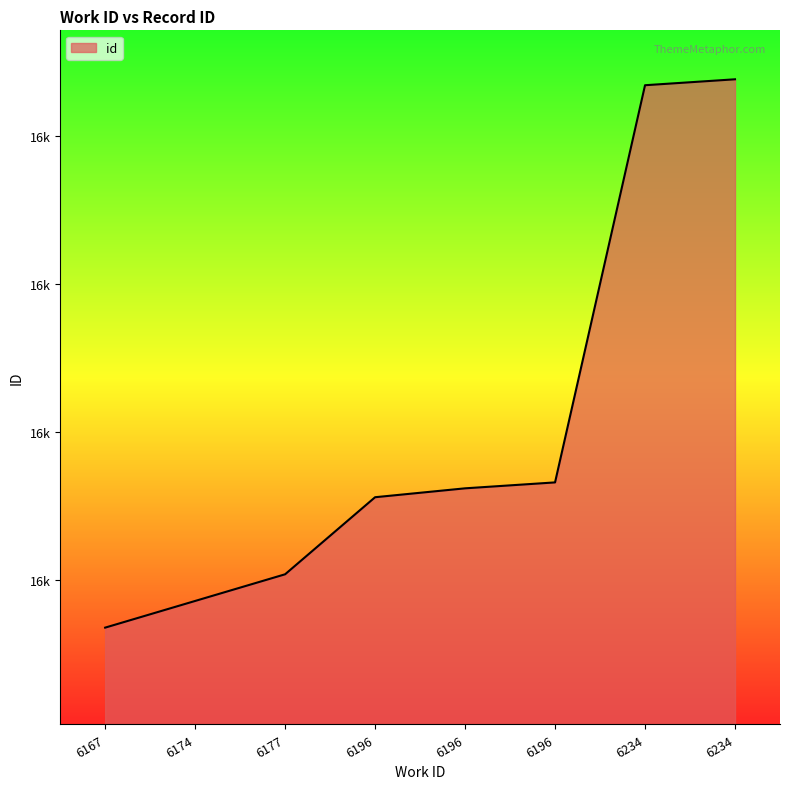

Rank the categories by value from highest to lowest.

6234, 6234, 6196, 6196, 6196, 6177, 6174, 6167